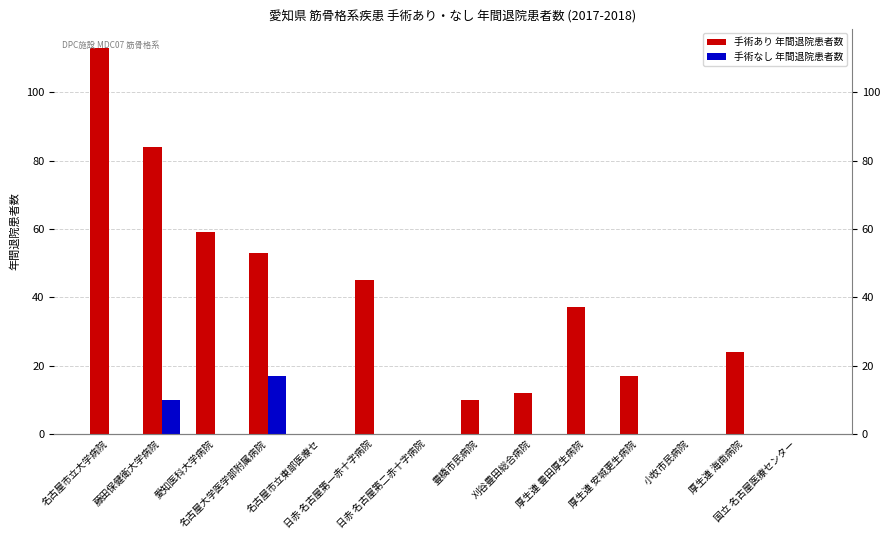

Is it true that 手術あり 年間退院患者数 equals 54 at 名古屋市立大学病院?

False